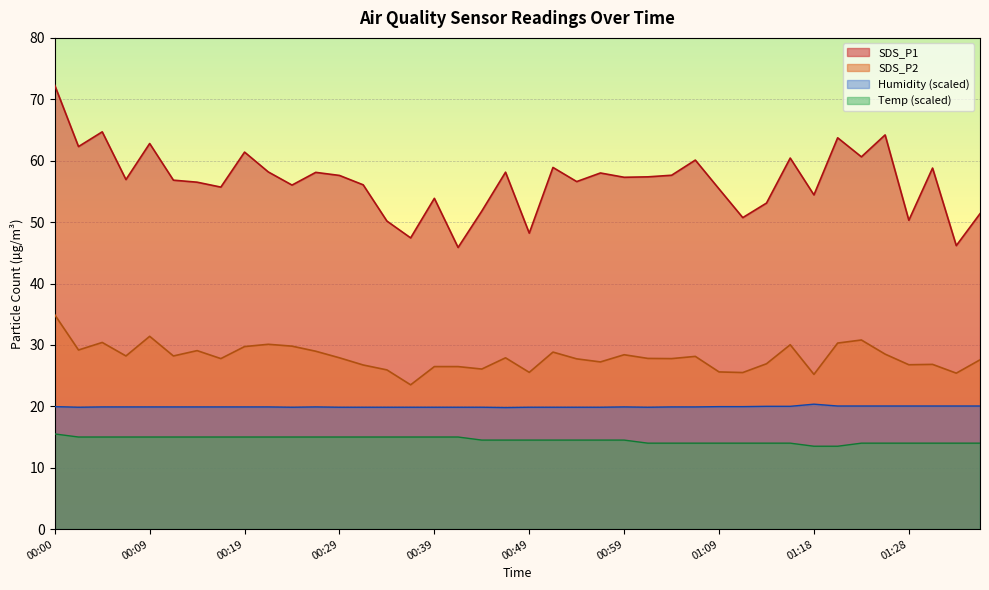

Which has a higher value, 00:44 or 01:11?

00:44